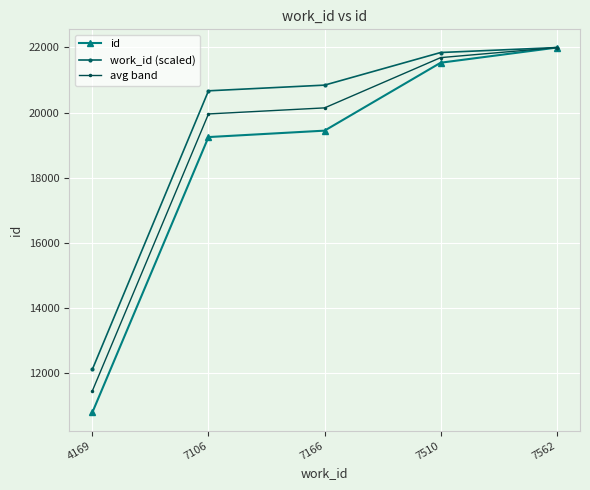

What is the value of the avg band point at the 1st from the left?

11465.5